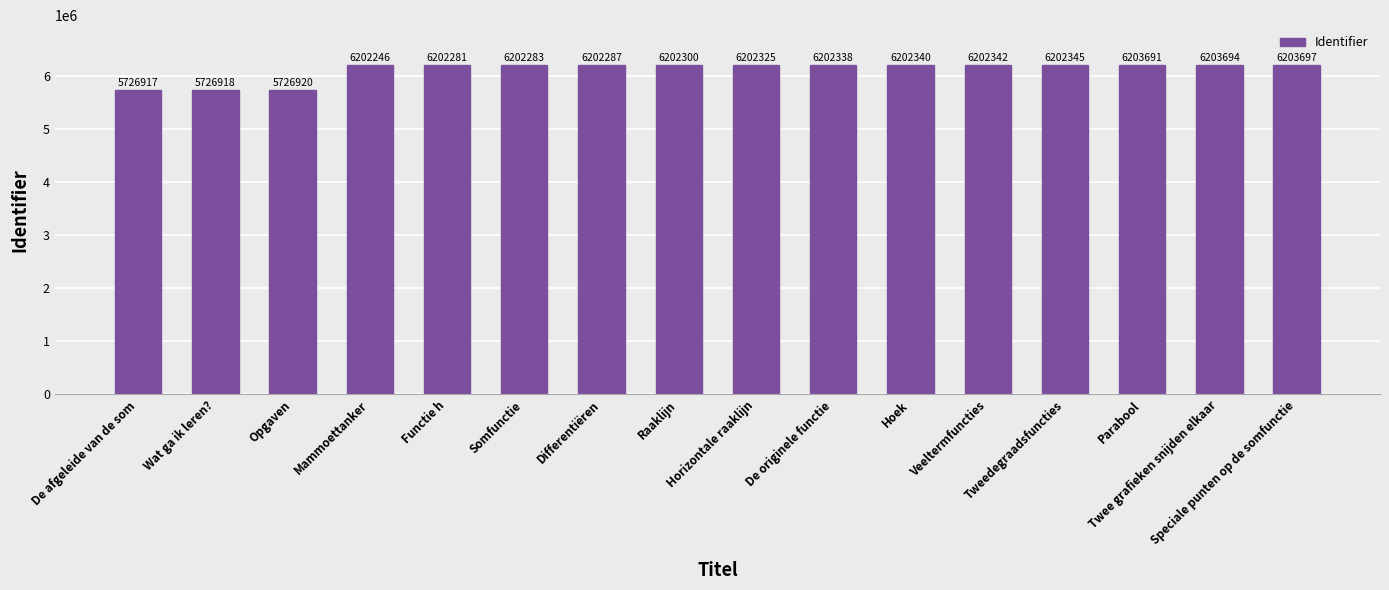

How many values are below 6202325?

8